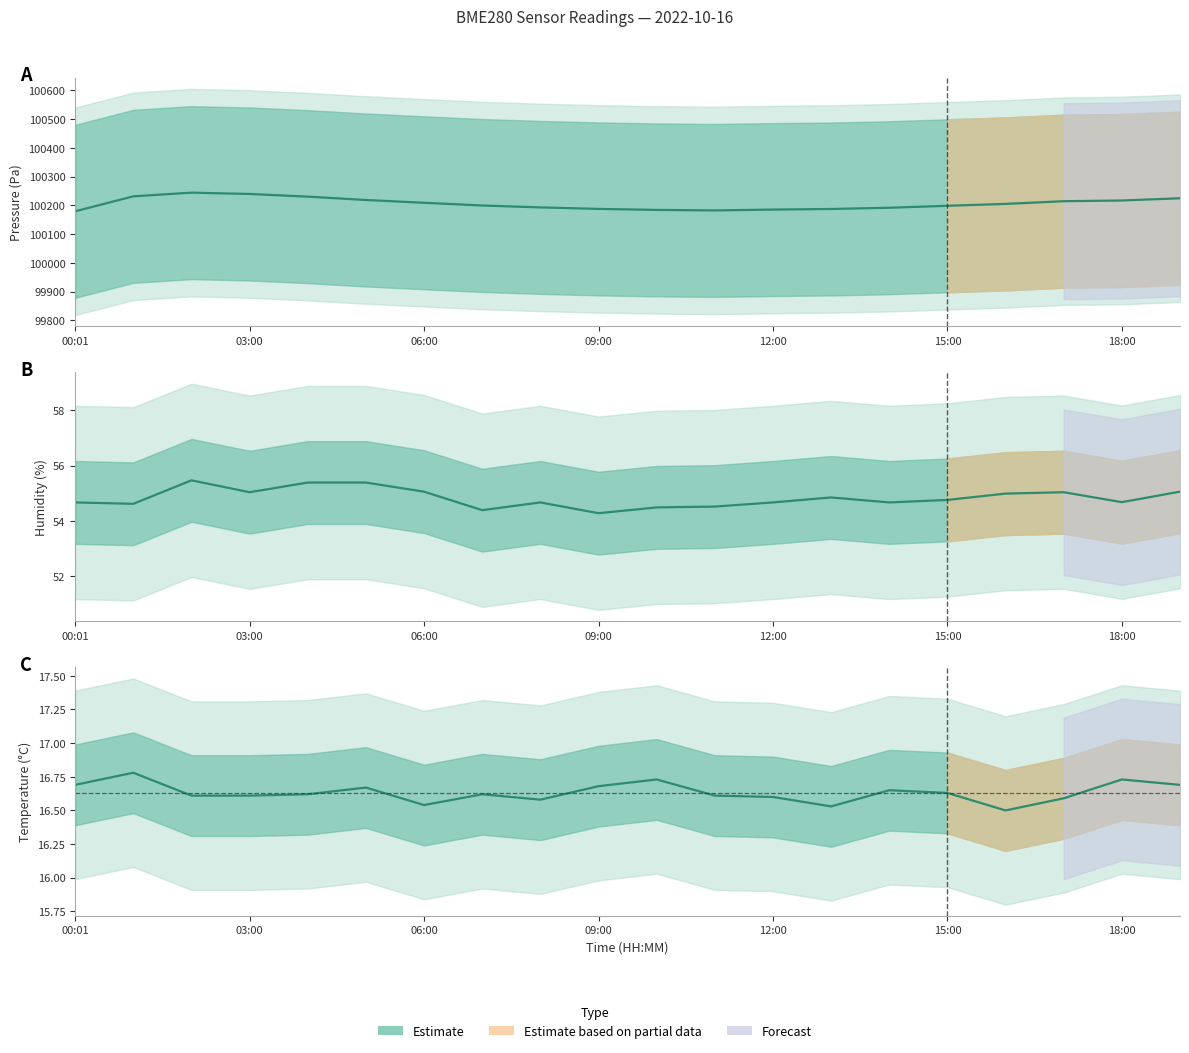

How many lines are shown in the chart?

3